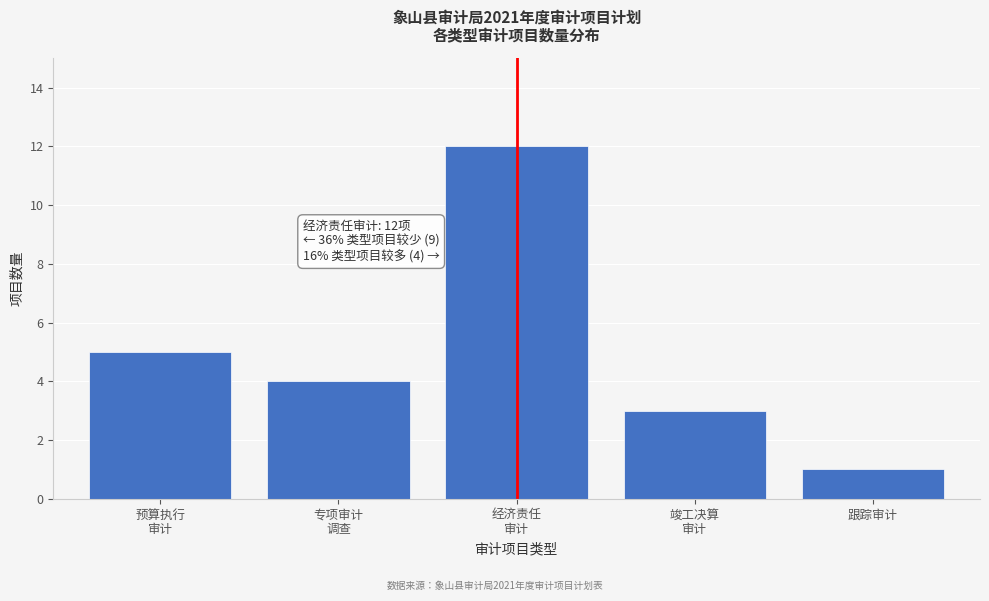

Reading left to right, list all the values displayed in this chart.

5	4	12	3	1